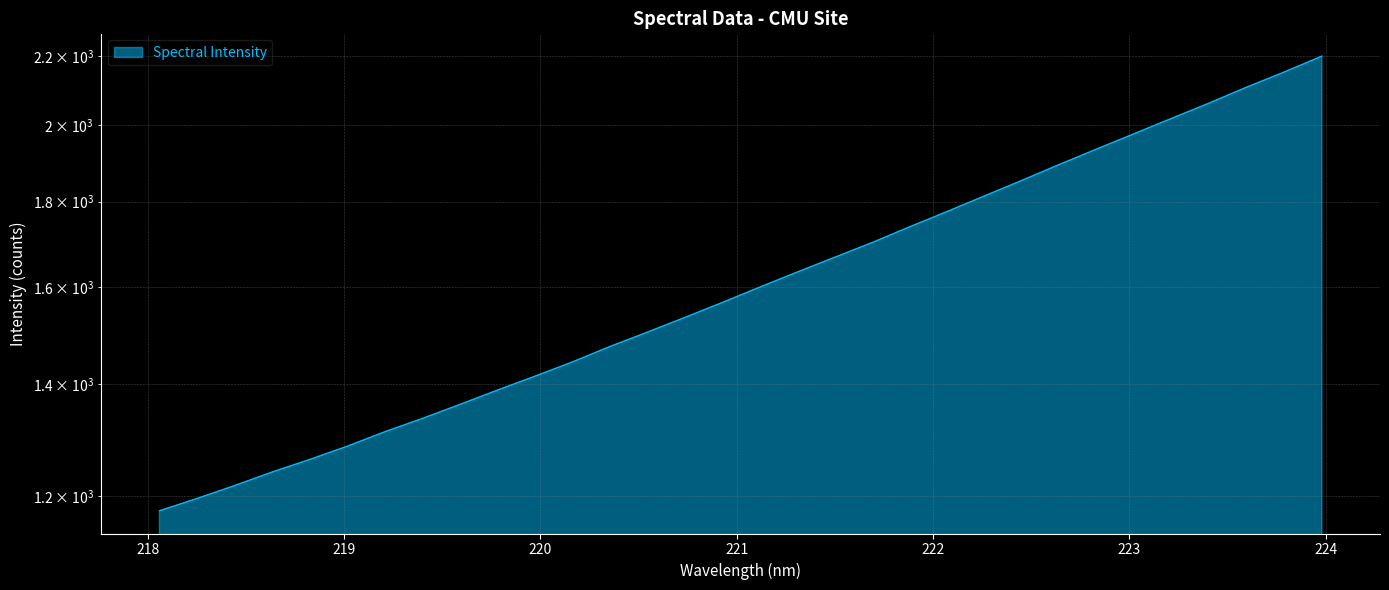

What is the difference between the maximum and minimum values?

1023.3